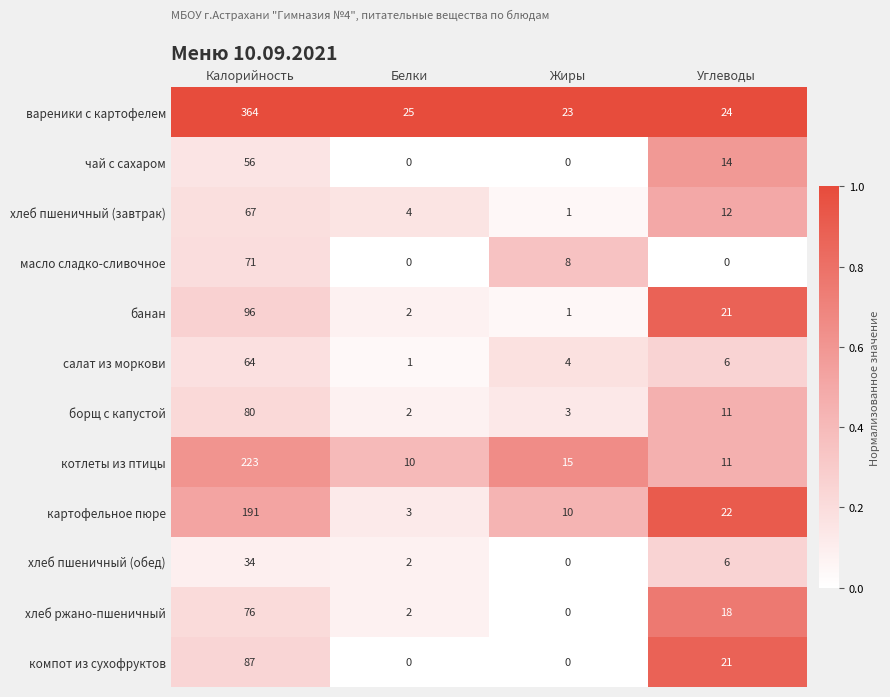

What is the maximum value shown in the chart?

364